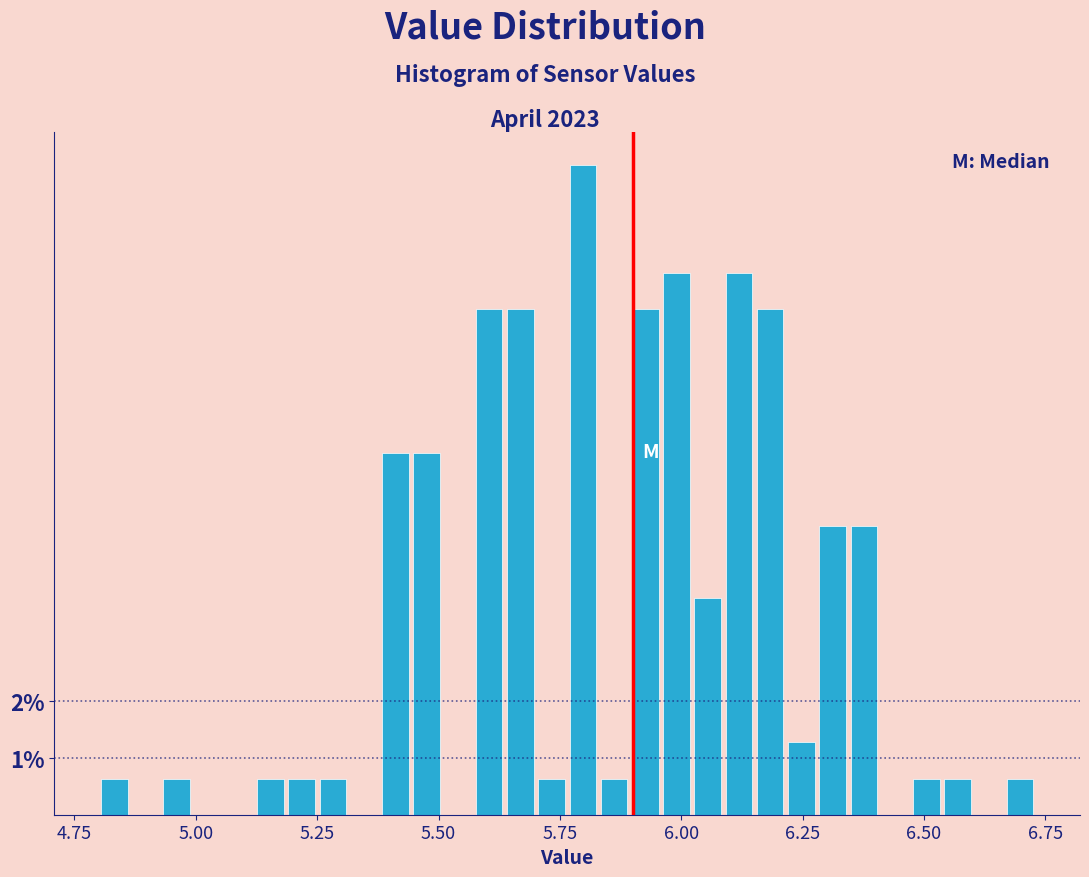

Around what value on the x-axis is the tallest bar? Give the approximate position of its centre, as read against the axis.

5.80